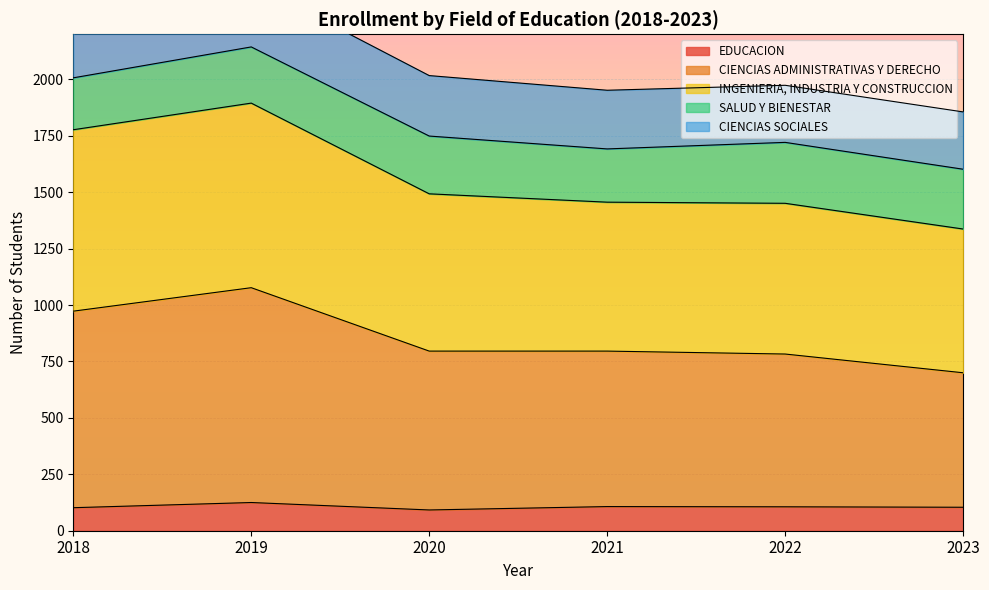

Is the value of EDUCACION at 2021 greater than the value of CIENCIAS ADMINISTRATIVAS Y DERECHO at 2020?

No